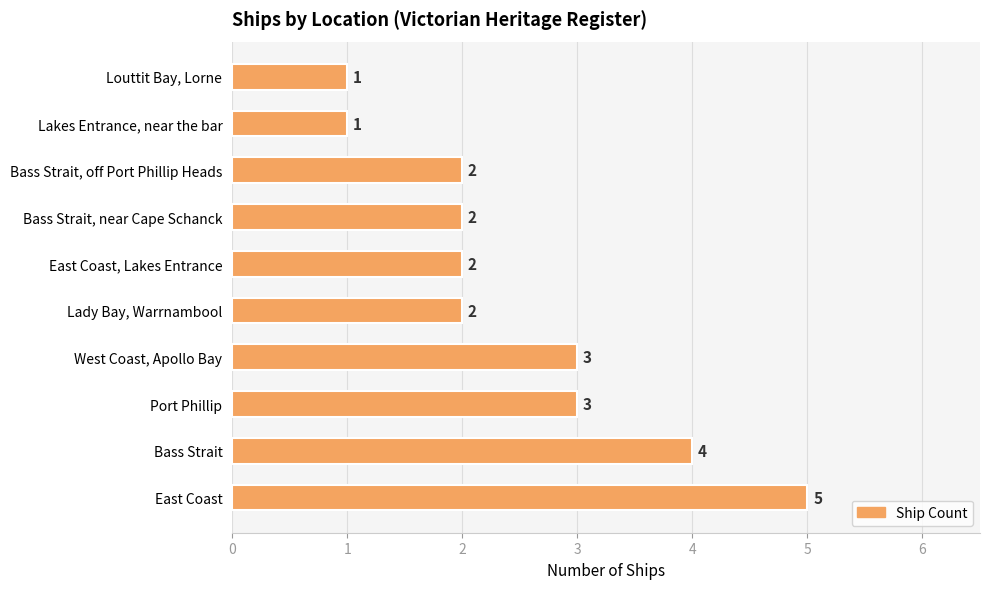

How many bars are there in total?

10